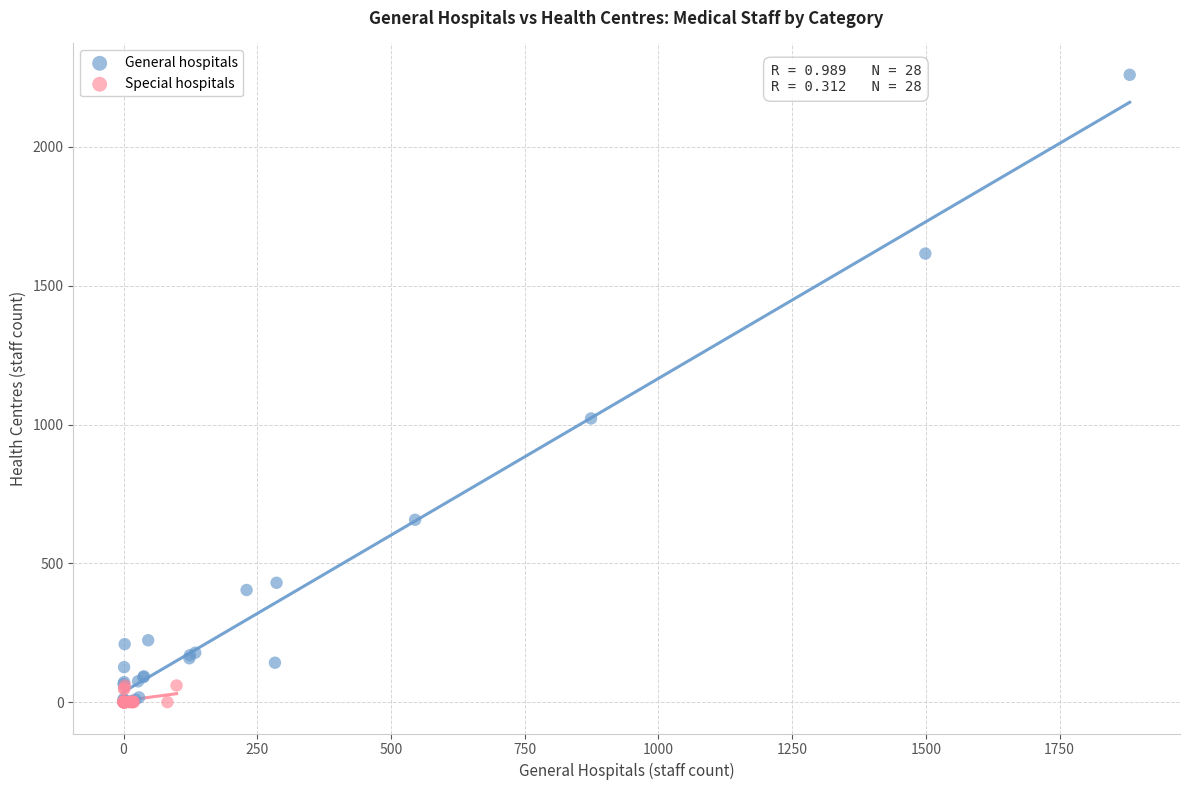

Which series contains the highest Y value?

General hospitals